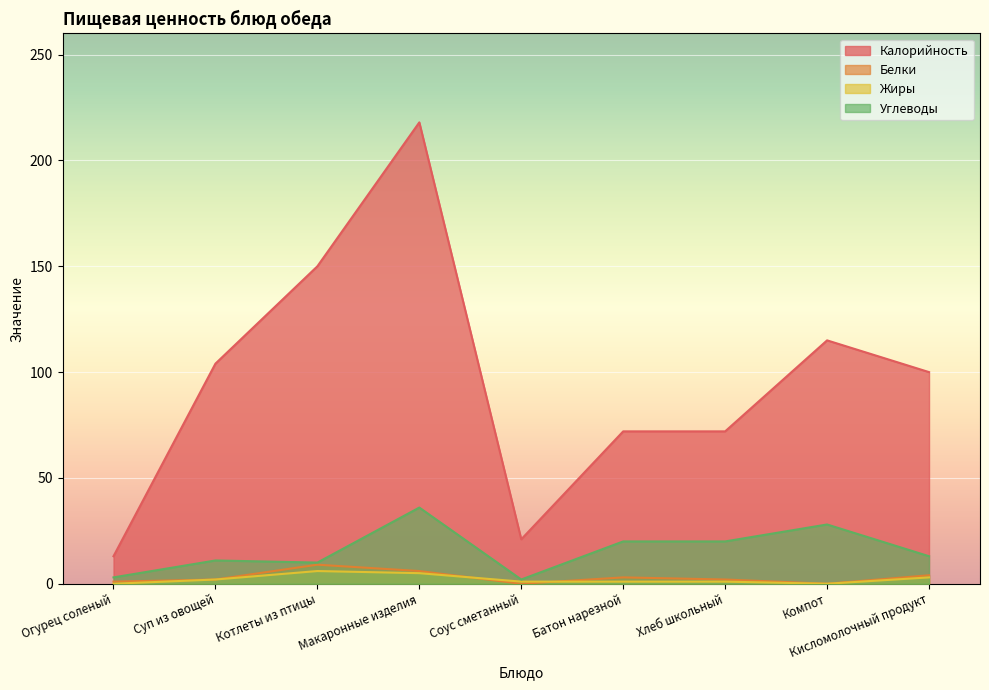

What is the value of the Белки point at the 2nd from the left?

2